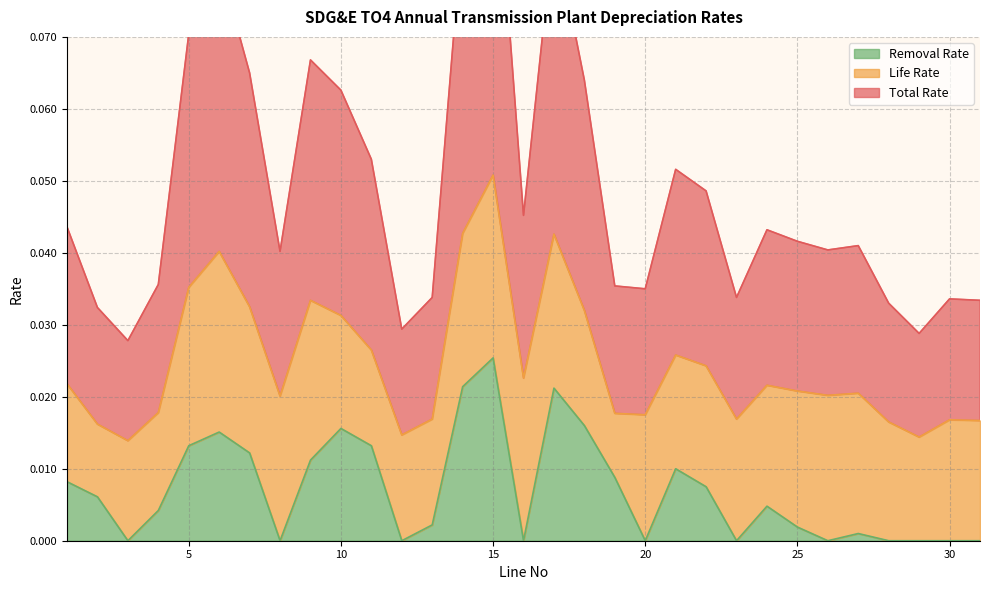

At which category is the sum across all series the highest?

15